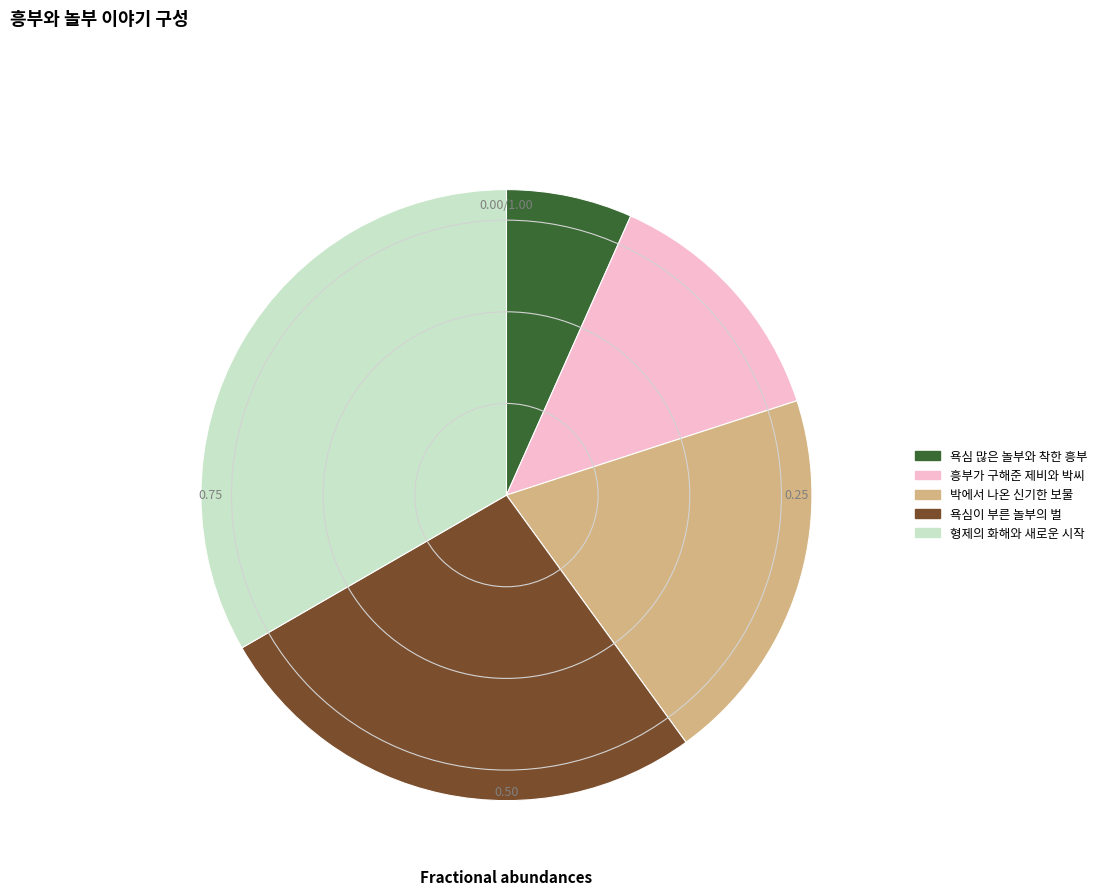

True or false: 욕심 많은 놀부와 착한 흥부 accounts for 7% of the total.

True